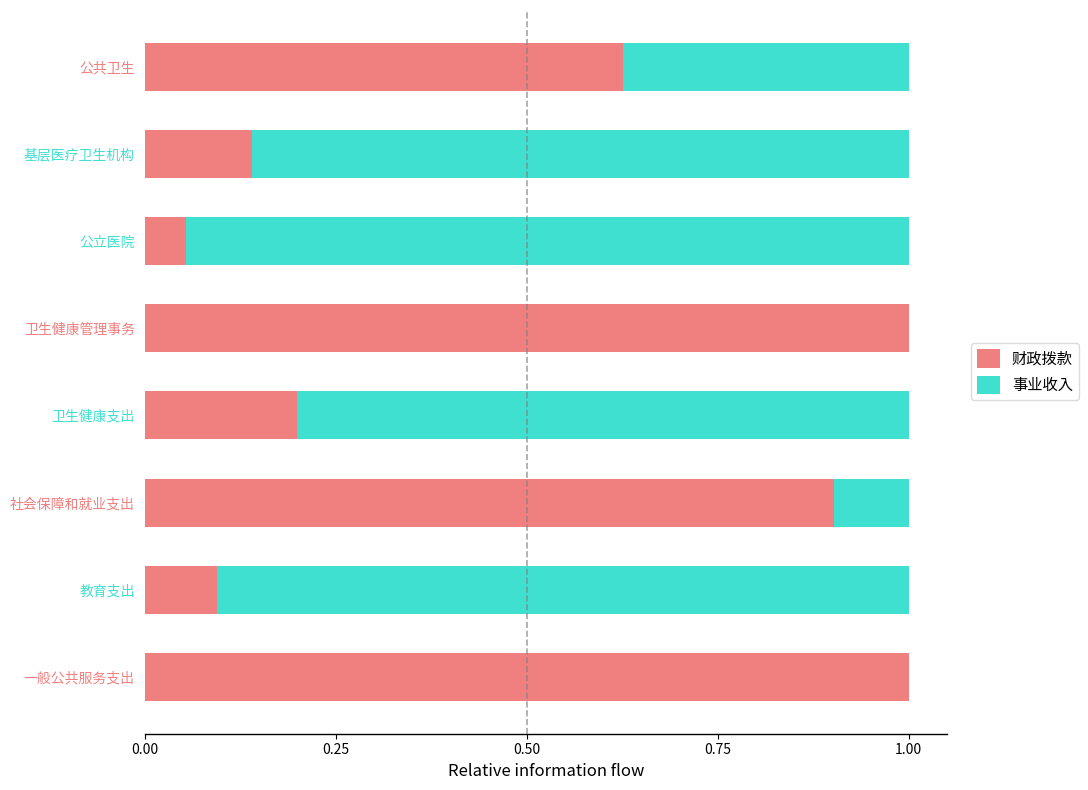

What is the sum of all 财政拨款 values?

4.0